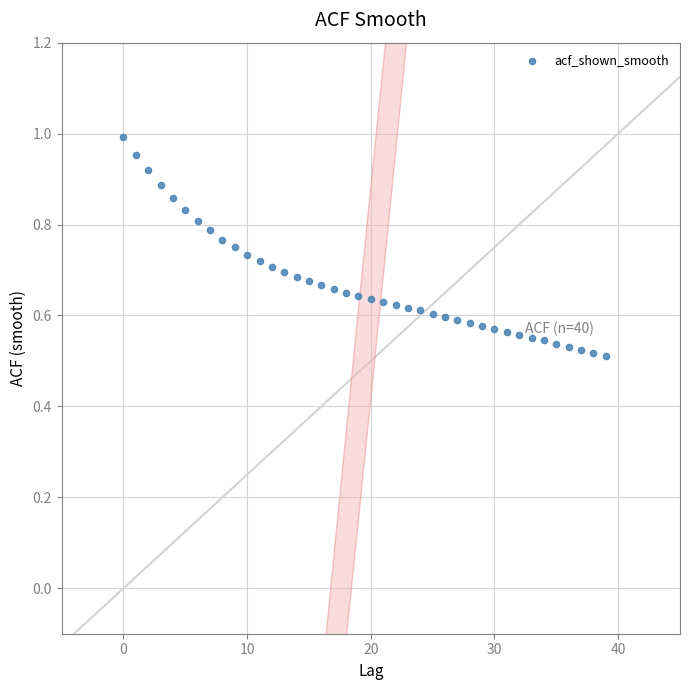

How many data points are displayed?

40